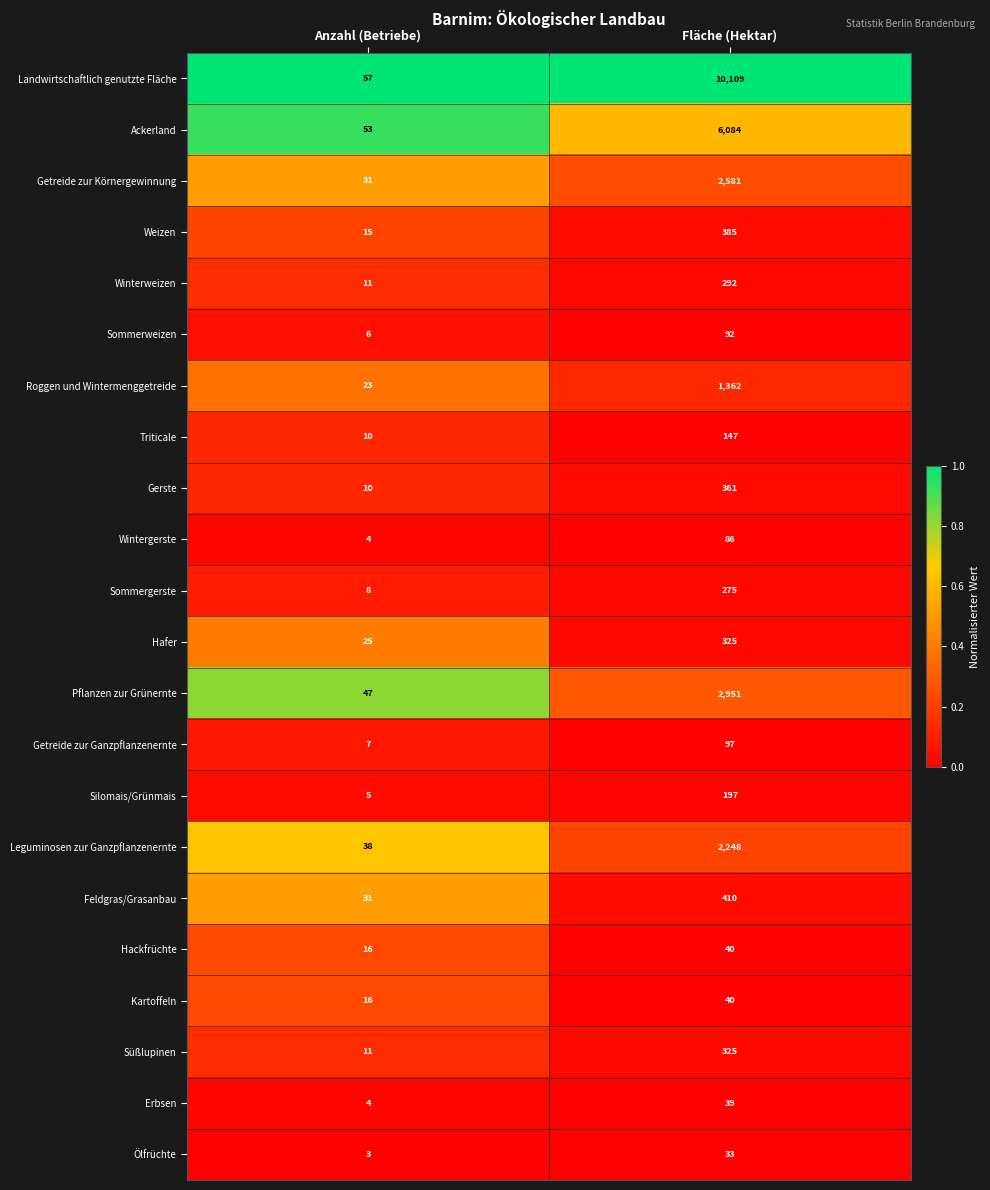

Which series has the largest total across all categories?

Landwirtschaftlich genutzte Fläche